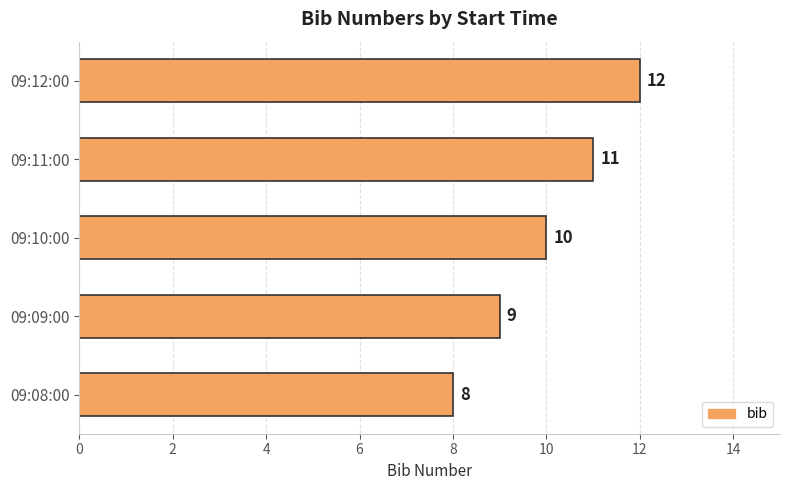

At which category does the chart reach its peak across all series?

09:12:00